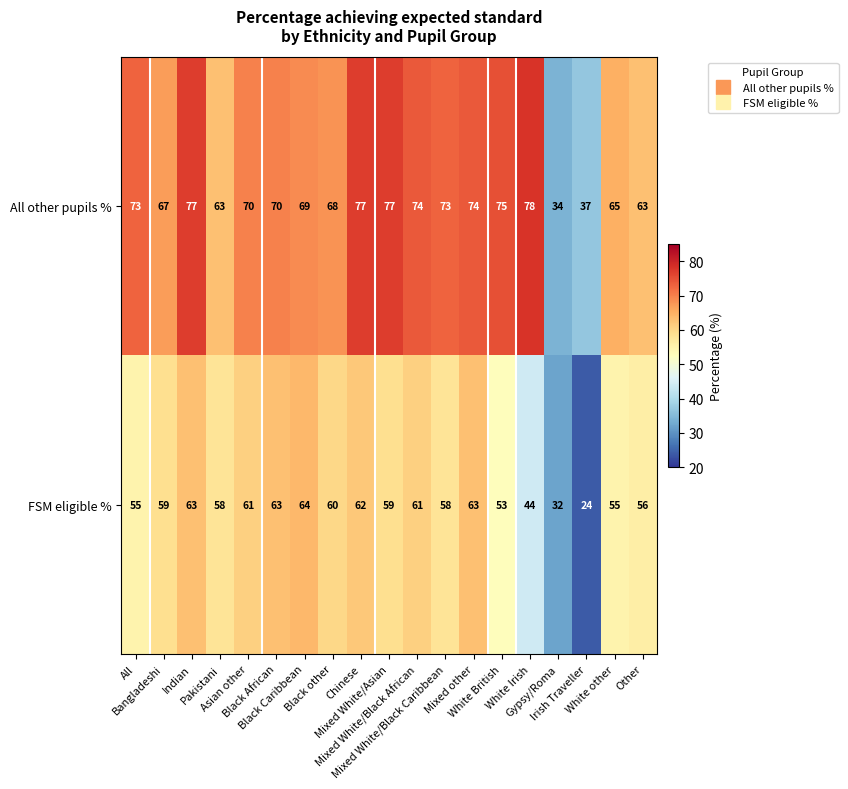

At how many categories does at least one series exceed 33?

19